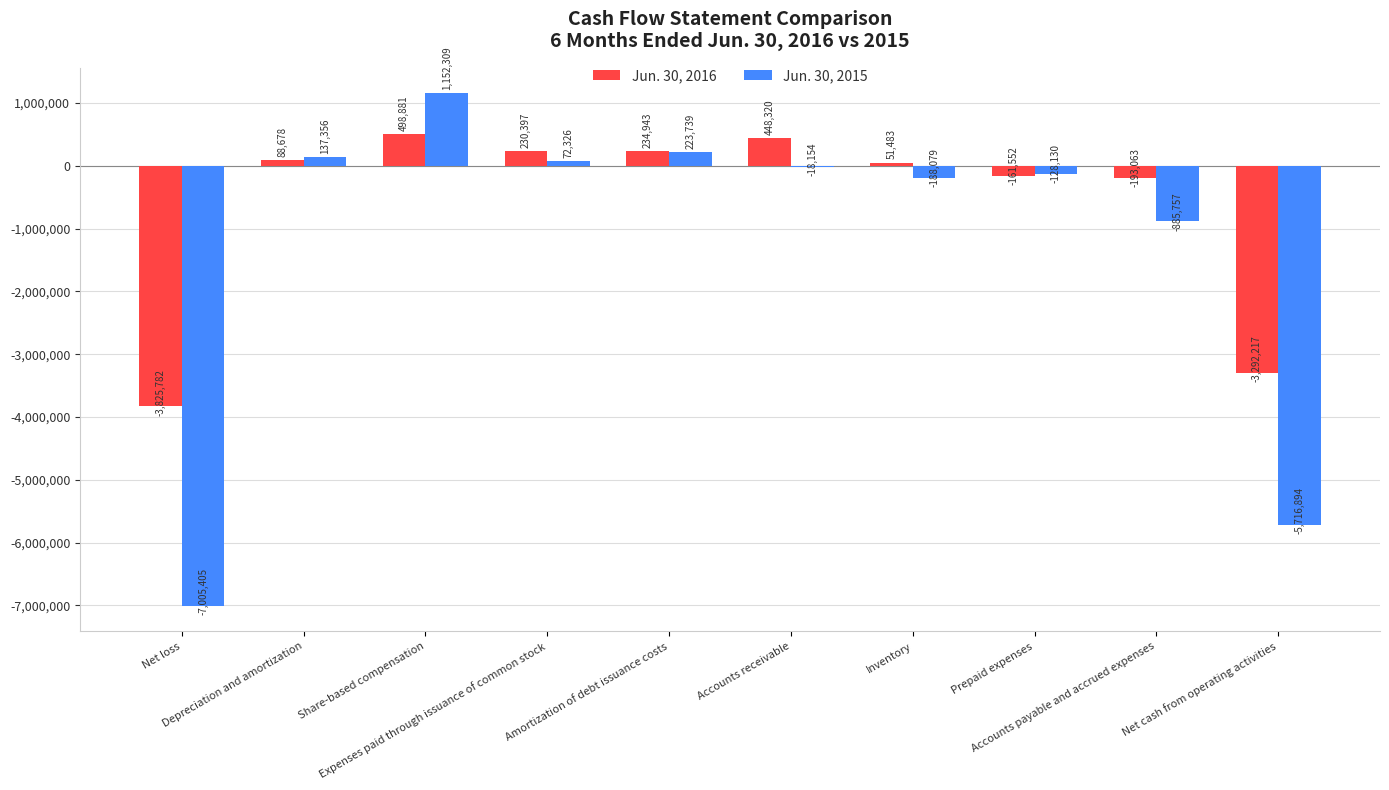

Which category has the highest value in the Jun. 30, 2015 series?

Share-based compensation